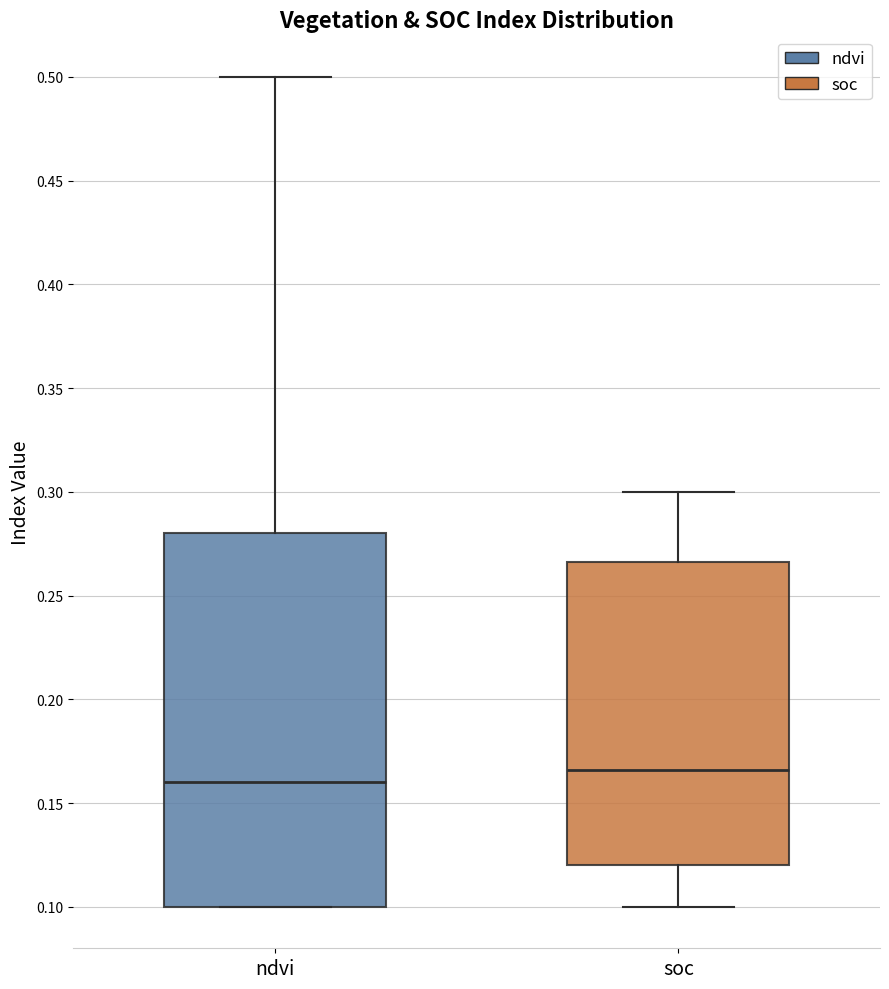

Where does the median line of the box for ndvi sit on the y-axis? The values are not printed on the chart, so give them approximately, as read against the axis.

0.160